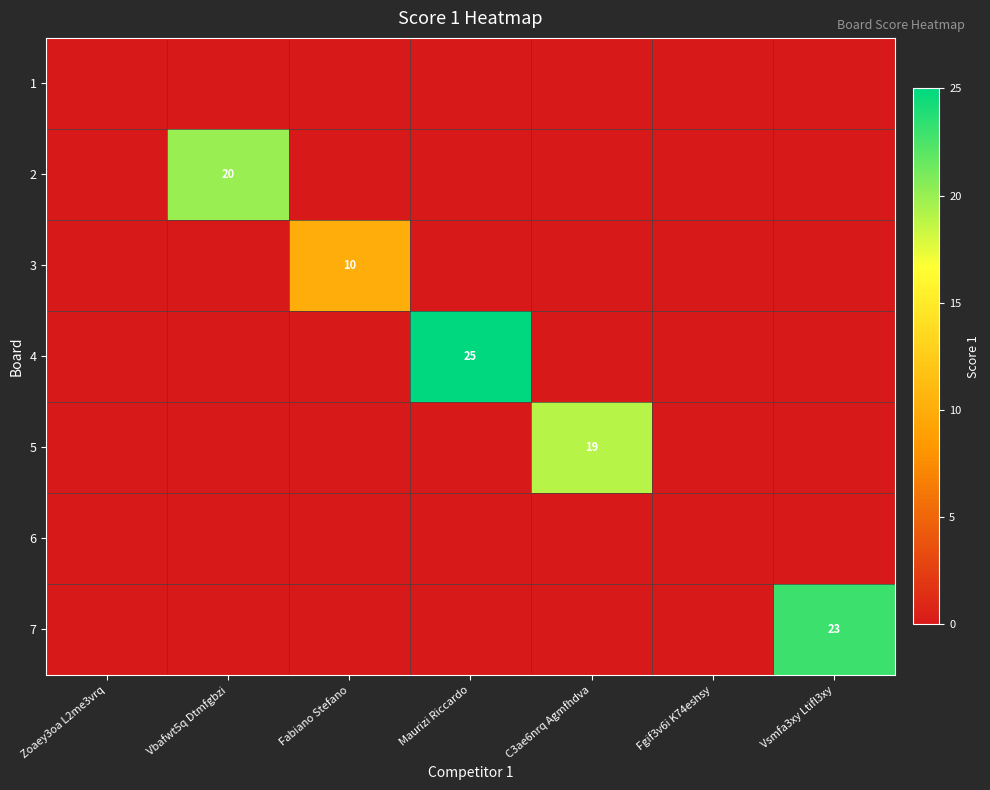

True or false: 5 has a value of 19 at C3ae6nrq Agmfhdva.

True